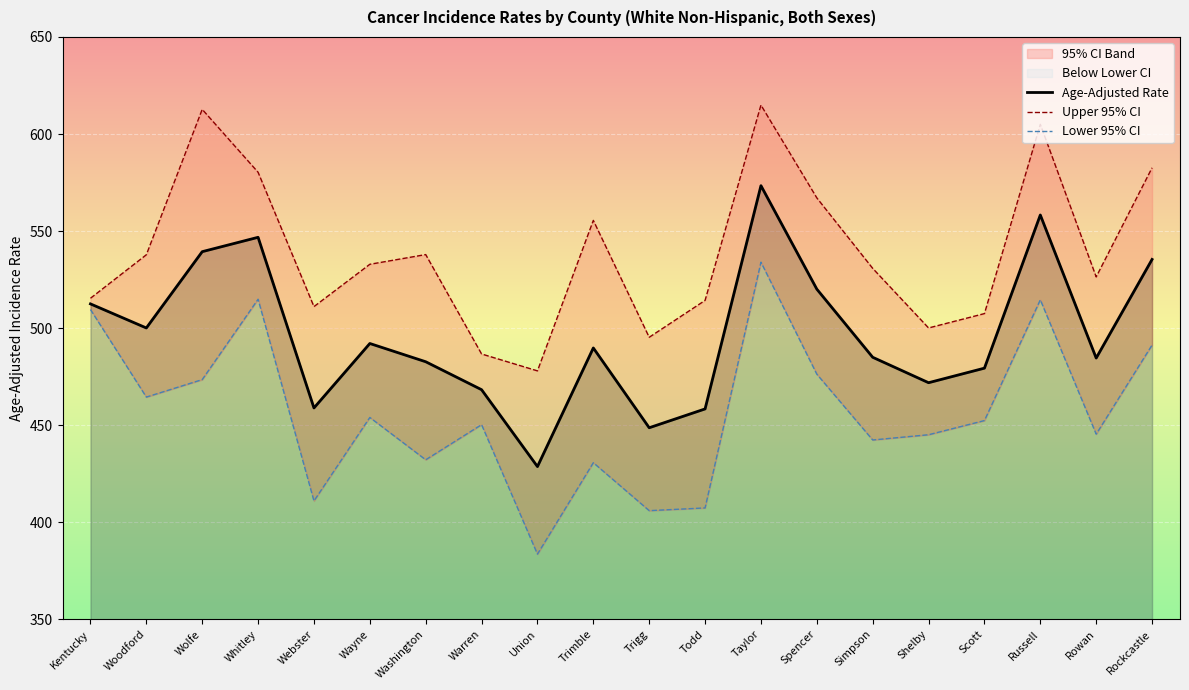

What is the label of the 13th point from the right?

Warren